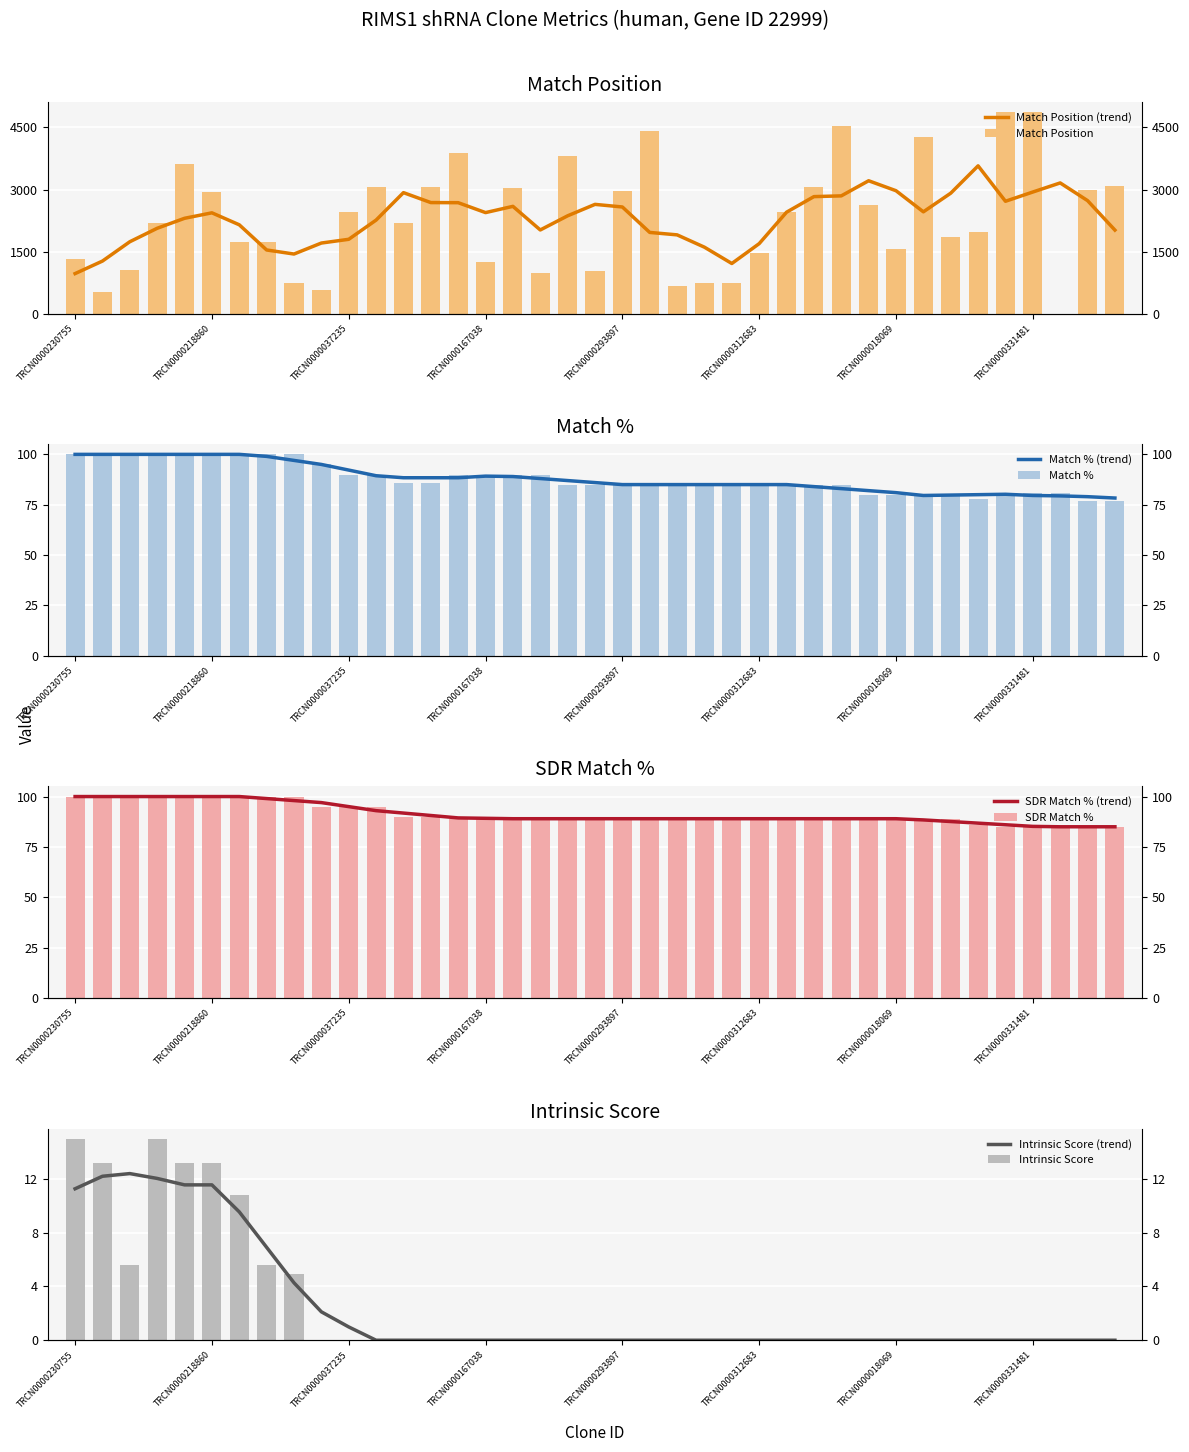

At which label is SDR Match % closest to 92?

TRCN0000356488